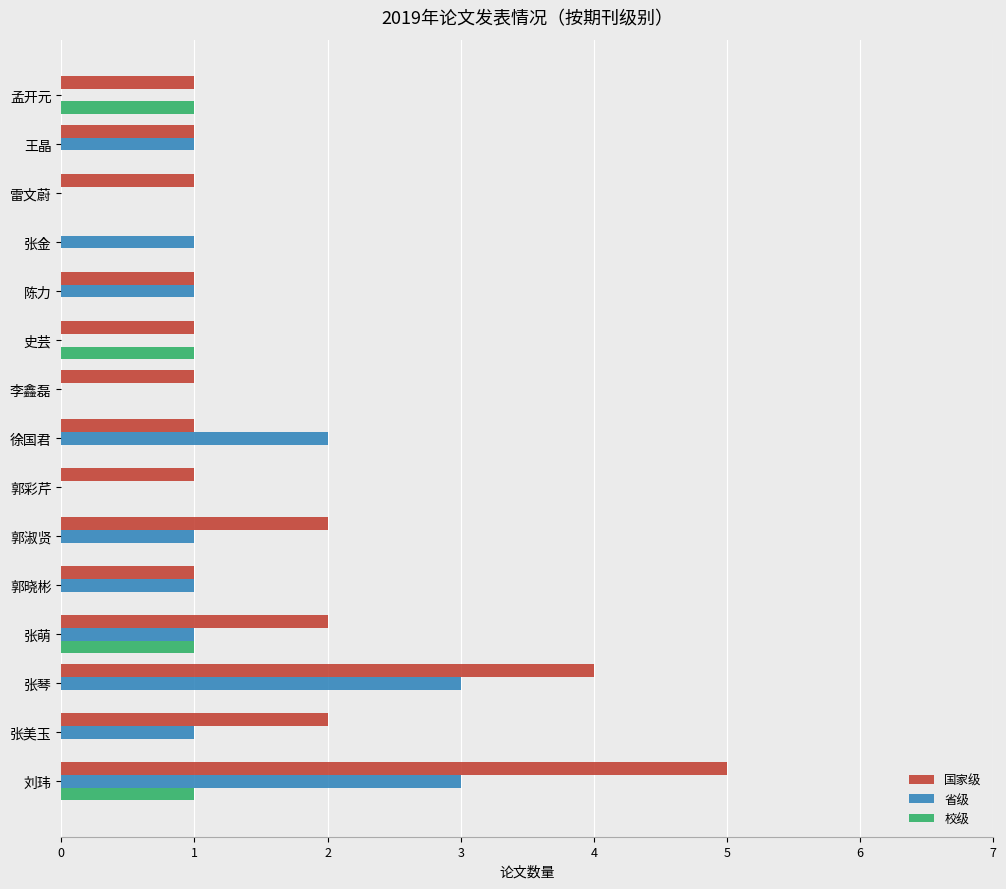

What value does the 国家级 series have at 刘玮?

5